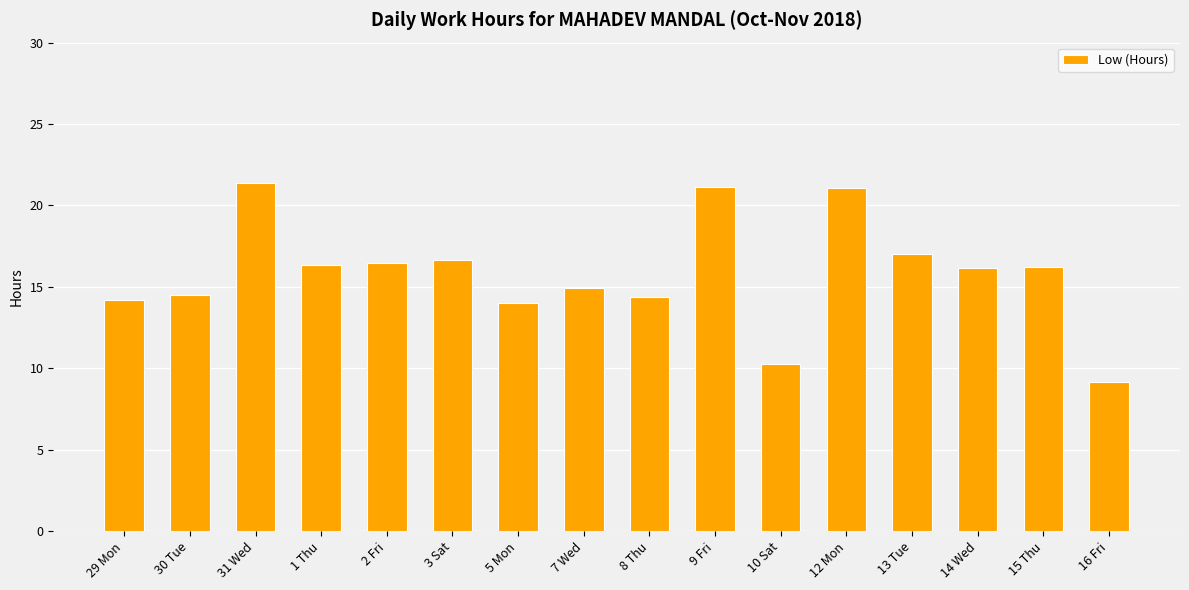

What is the smallest value displayed?

9.1